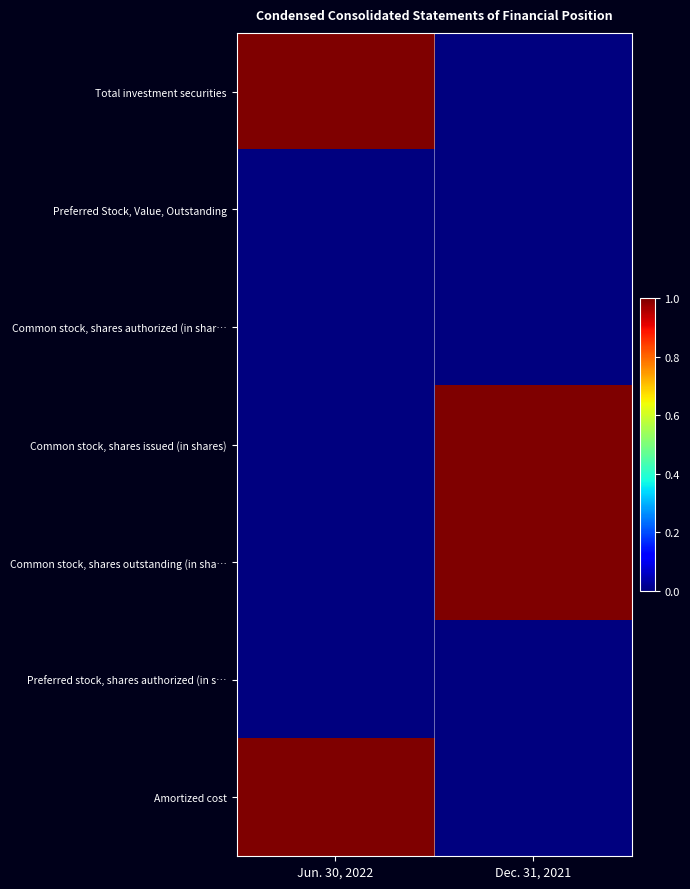

What is the maximum value shown in the chart?

1